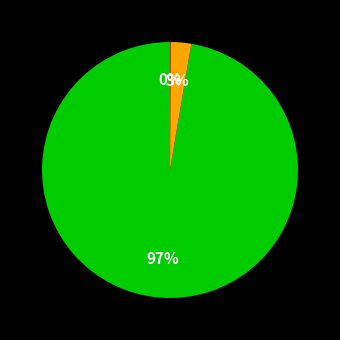

To the nearest percent, what is the average slice percentage?

33%